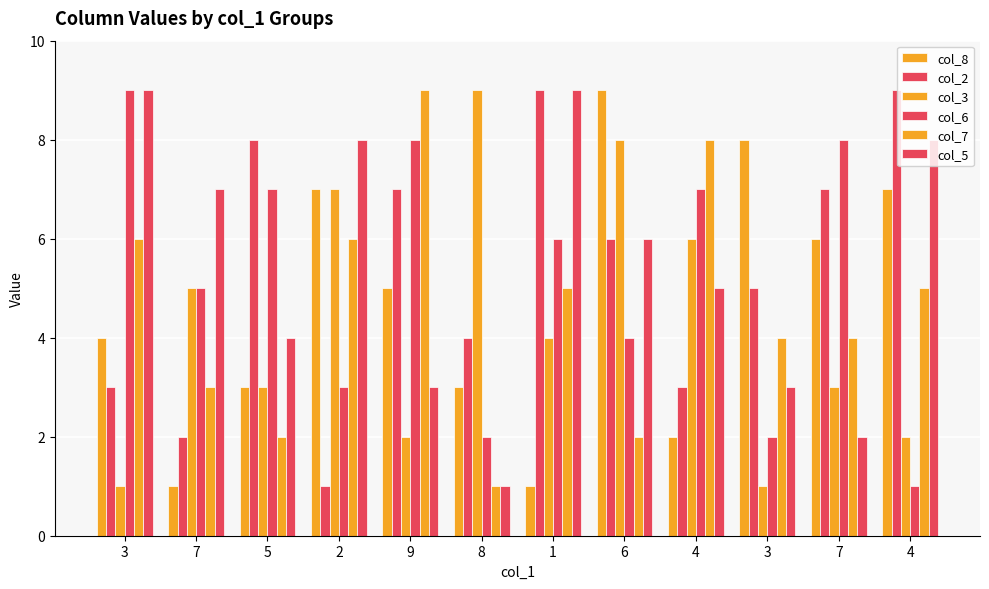

How many bars are there in total?

72